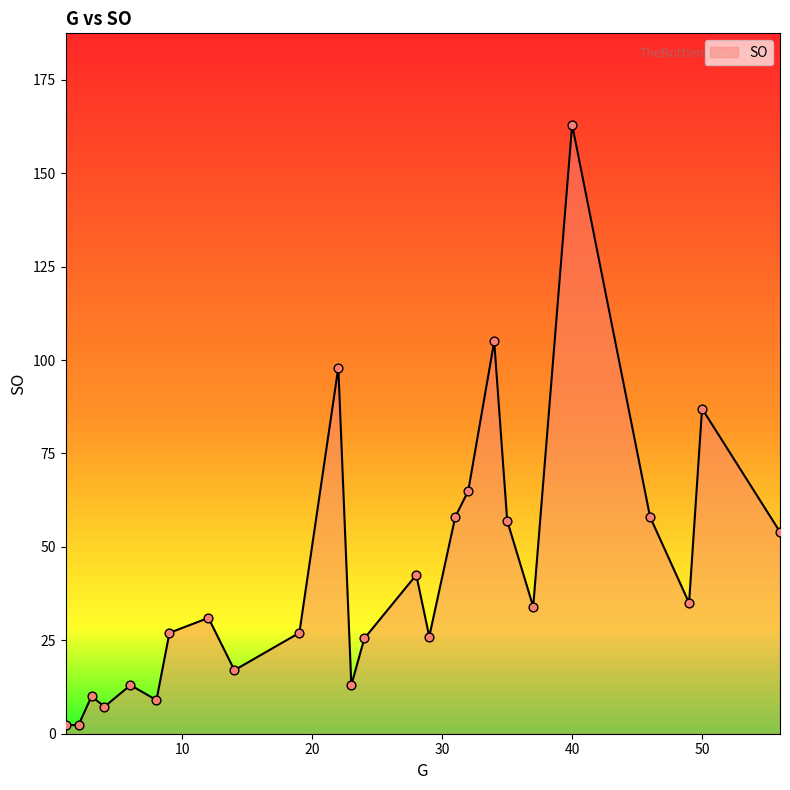

What is the difference between the maximum and minimum values?

160.7